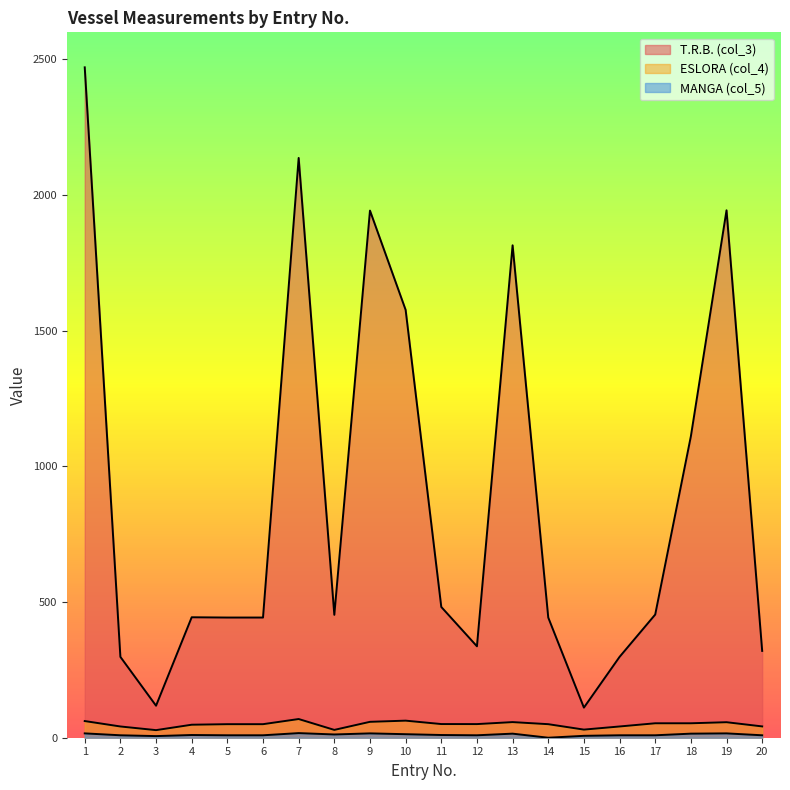

What value does the MANGA (col_5) series have at 10?

13.0